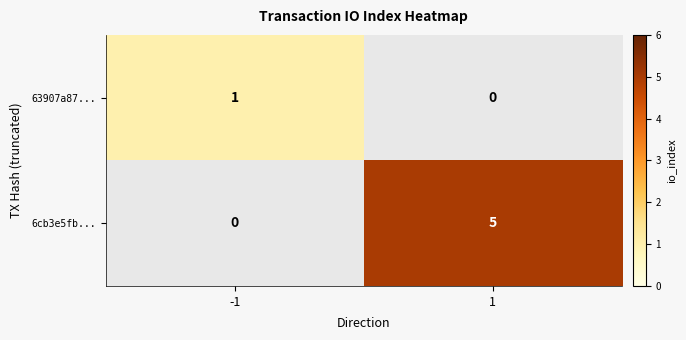

What is the difference between the maximum and minimum values in the 6cb3e5fb... series?

5